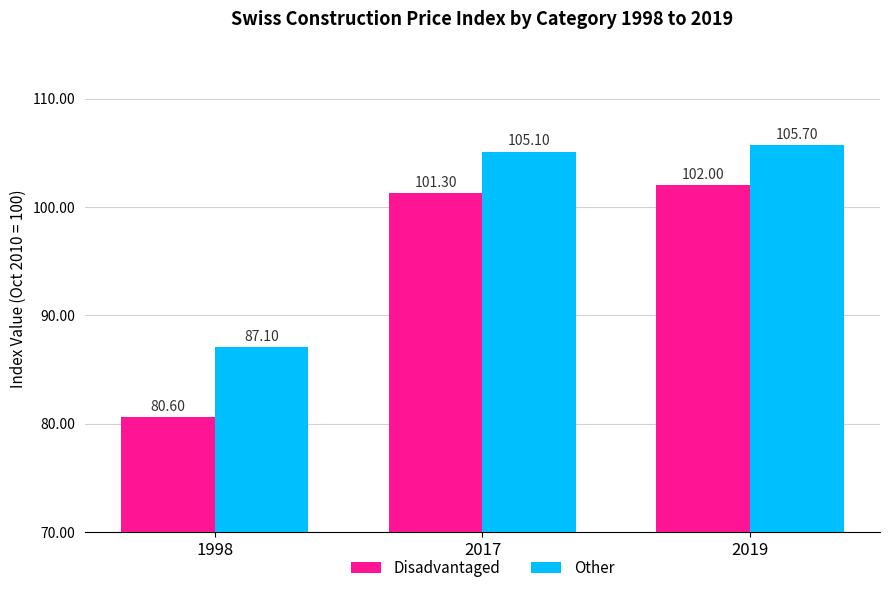

What is the value of the Other bar at the 1st from the left?

87.1